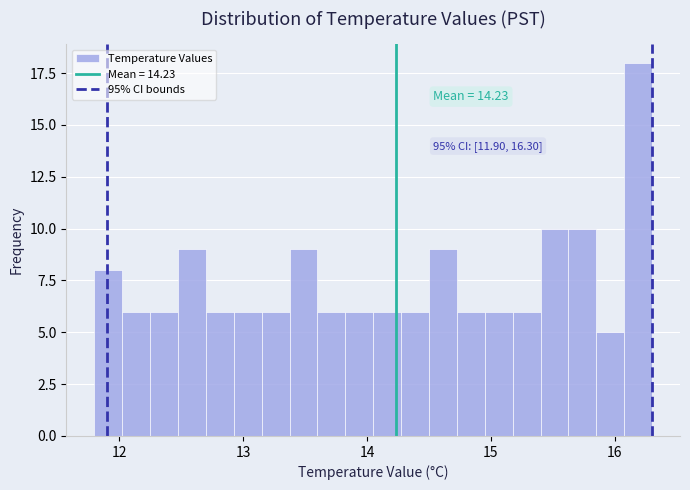

Read against the x-axis, roughly where is the centre of the tallest bar?

16.2